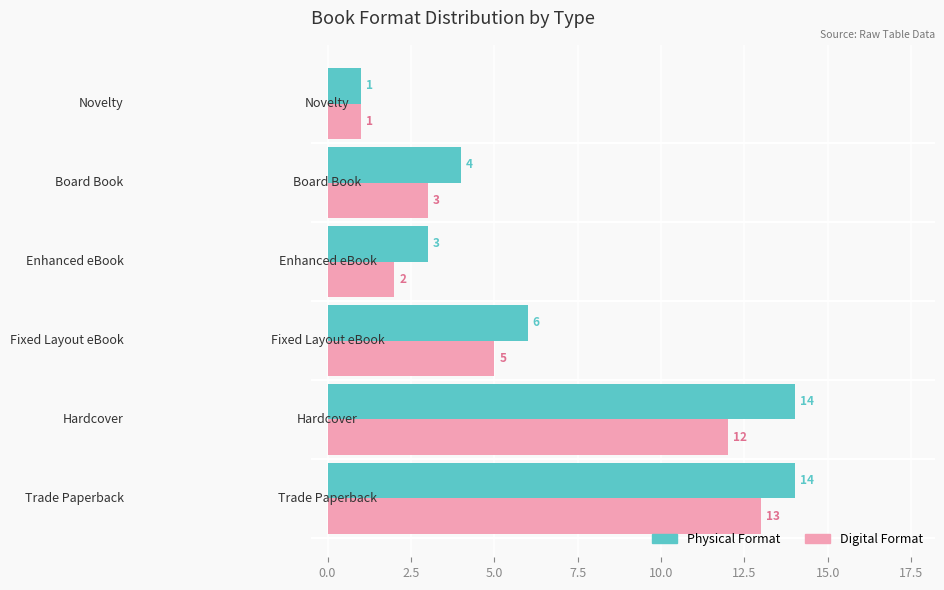

What is the smallest value displayed?

1